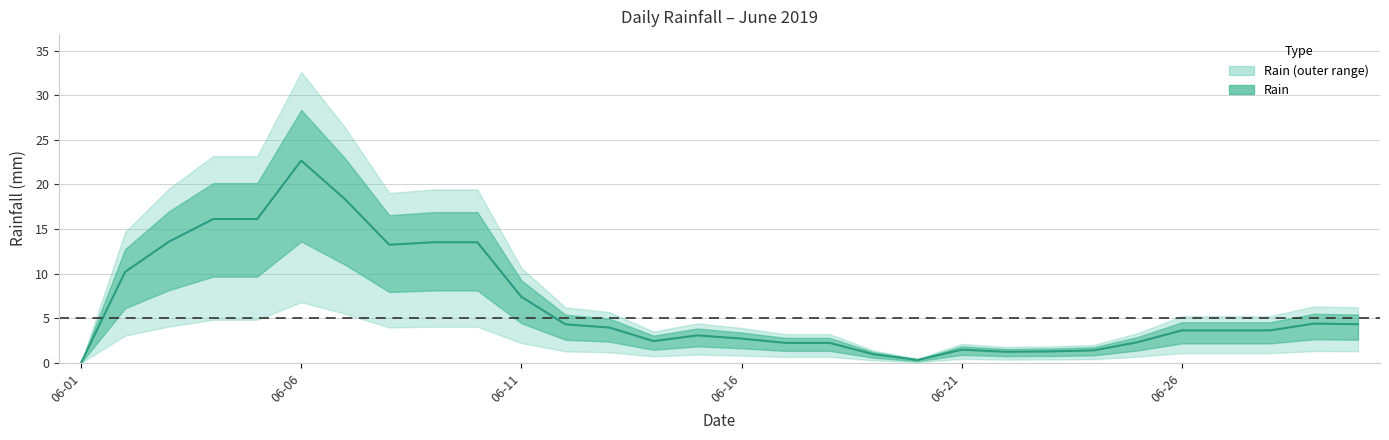

What is the sum of the values at 29 and 17?

6.6